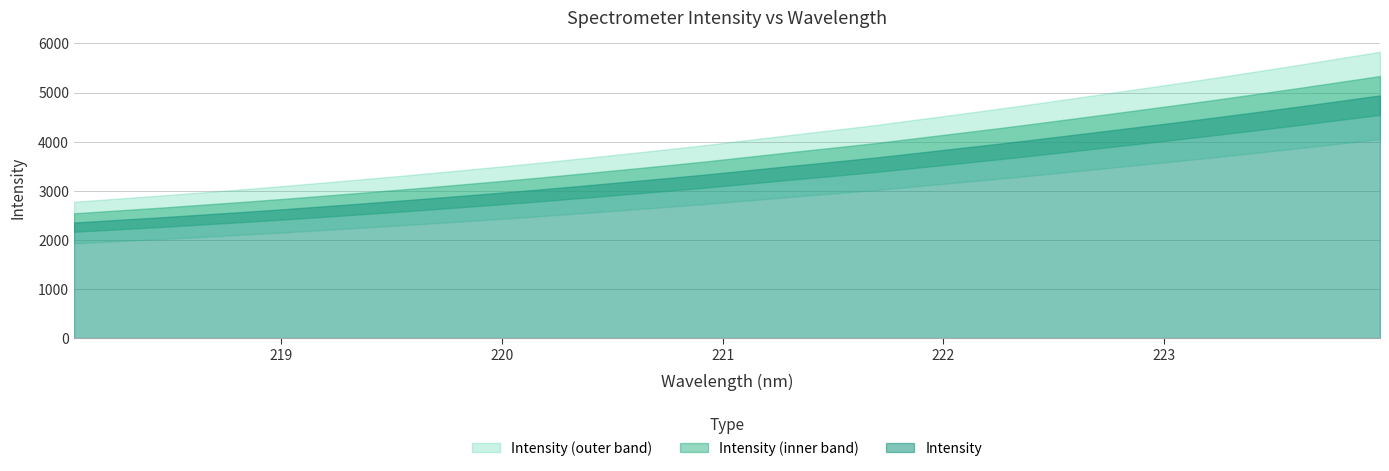

What is the value of the 5th point from the left?

2568.2